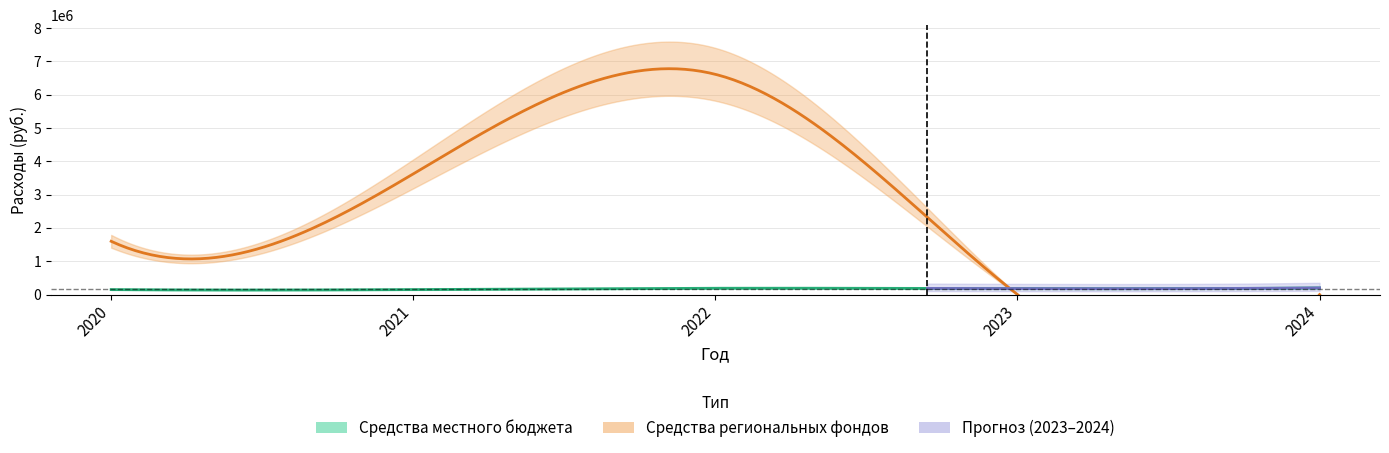

What is the difference between the maximum and minimum values in the regional_funds series?

6613756.6